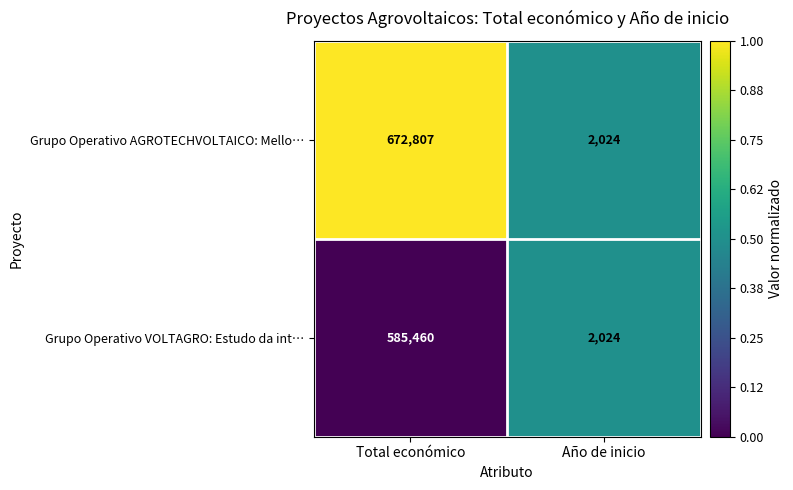

Which category has the lowest value across all series?

Año de inicio